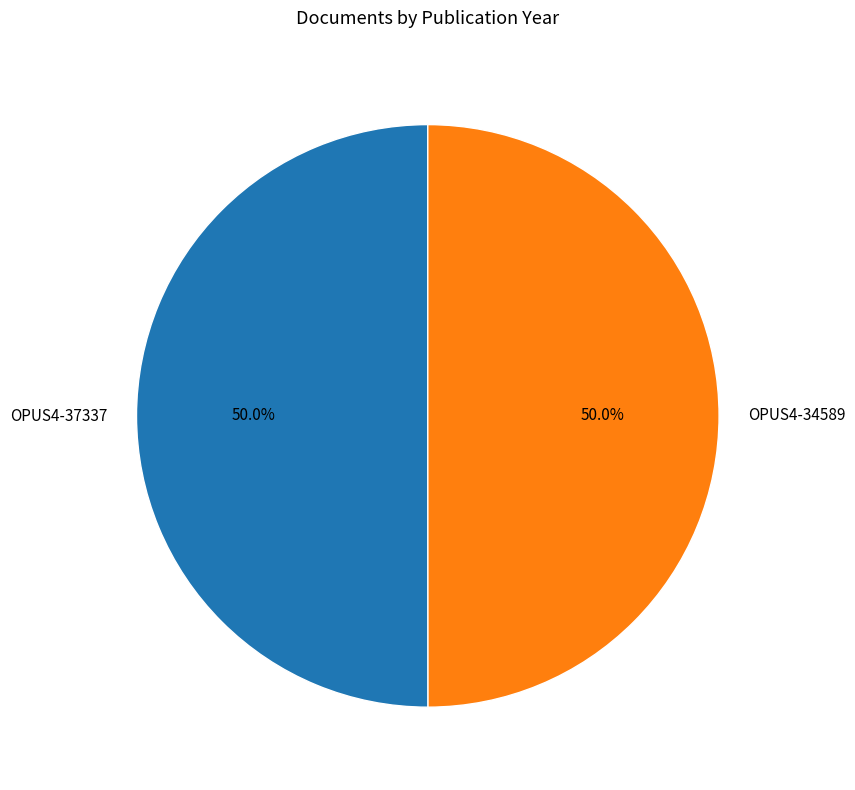

Is it true that OPUS4-34589 is 50% of the pie?

True